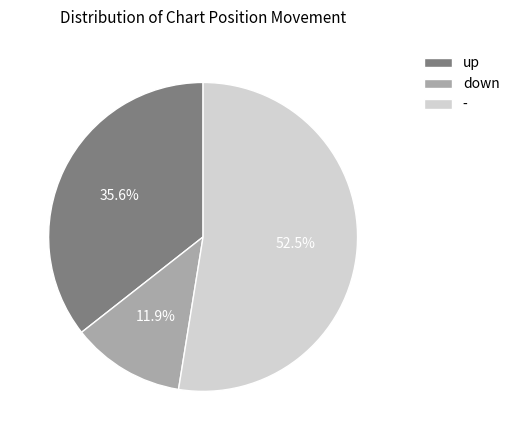

Count the number of slices in the pie.

3